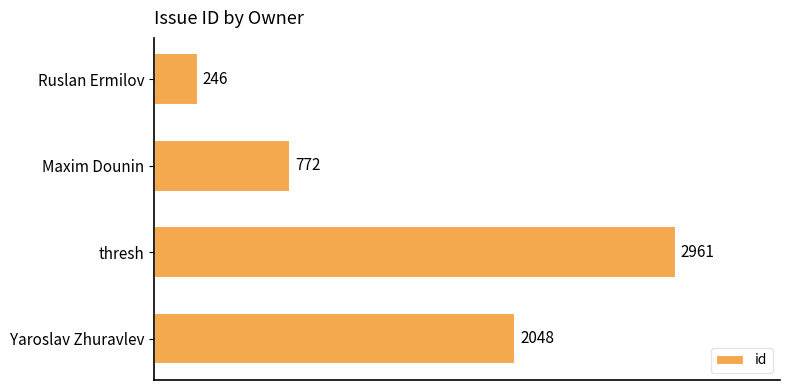

At which label is the value closest to 1603?

Yaroslav Zhuravlev